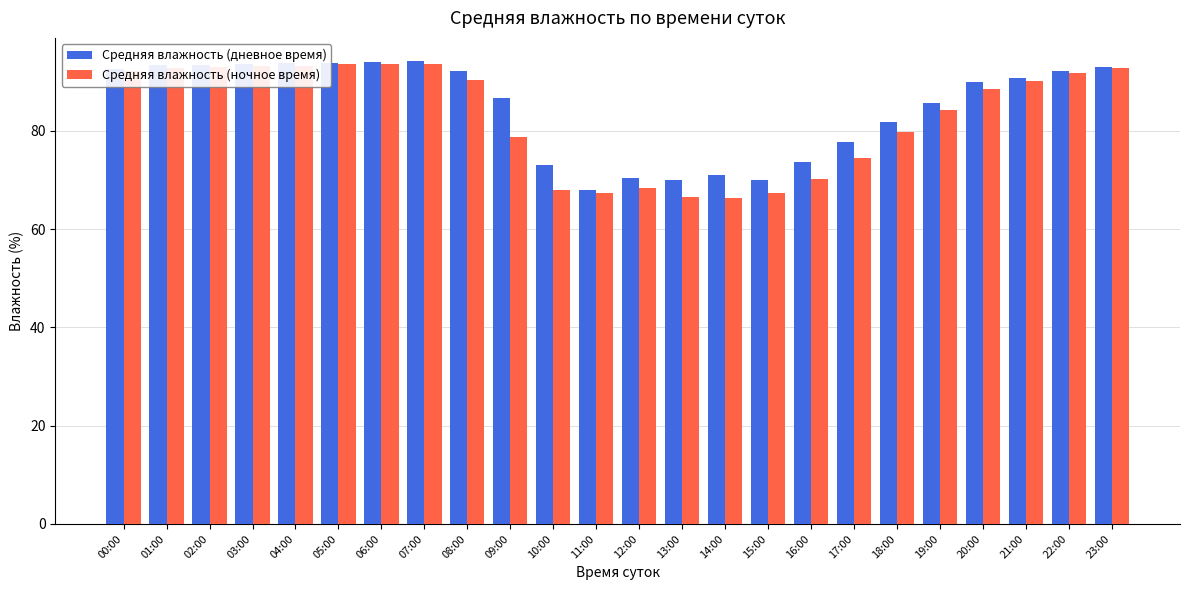

Which series has the largest total across all categories?

Средняя влажность (дневное время)